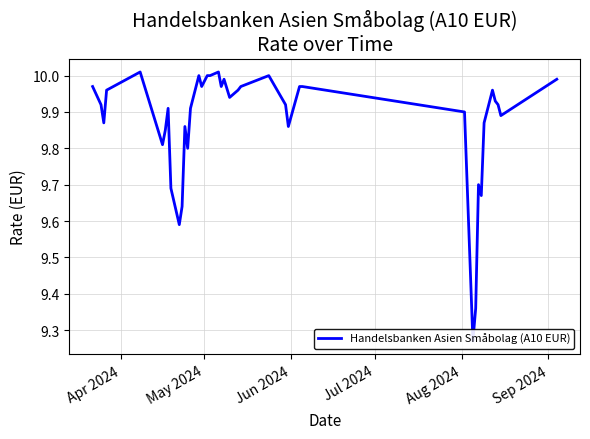

How many interior local peaks (higher than both neighbors) does the data have?

9